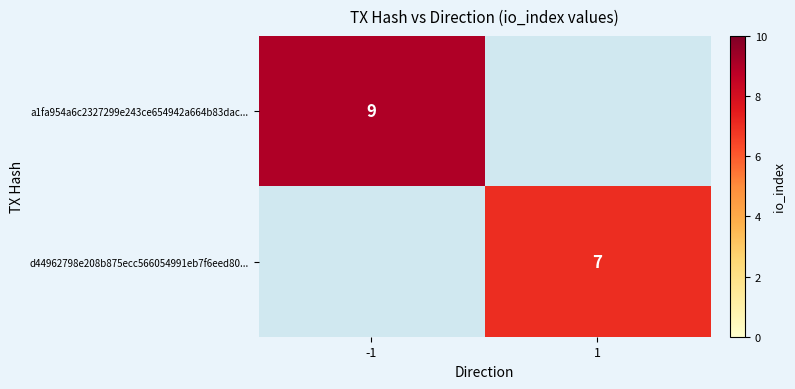

Is it true that d44962798e208b875ecc566054991eb7f6eed80... equals 2 at 1?

False